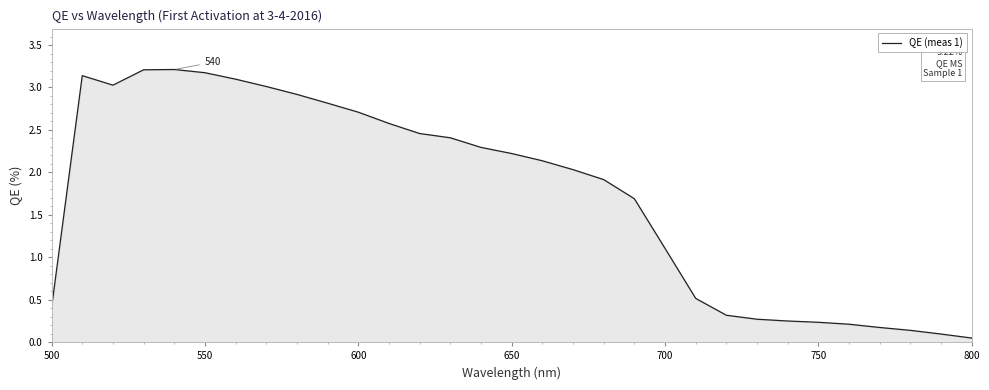

What is the maximum value shown in the chart?

3.2